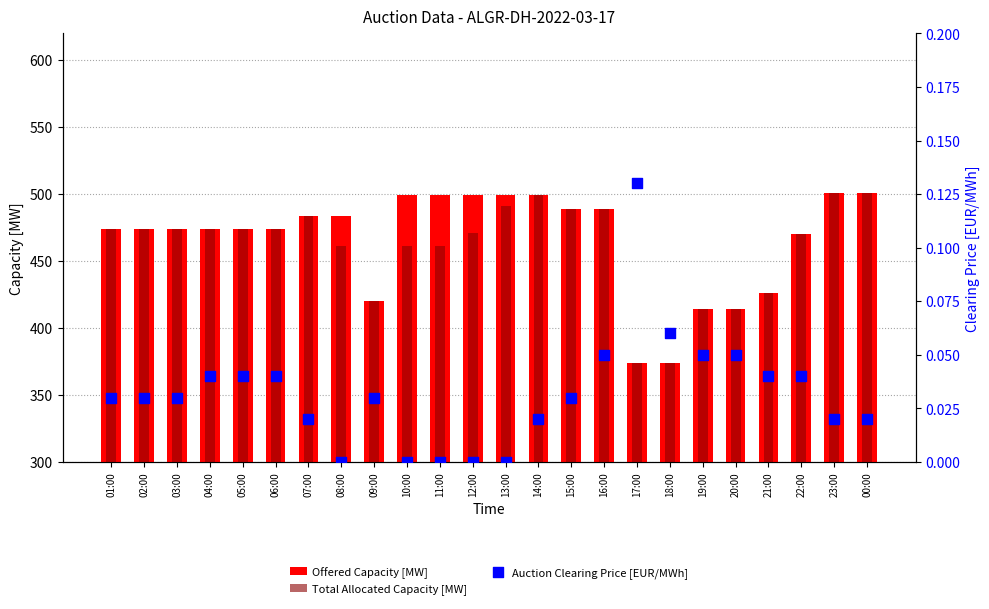

What are all the series names shown in the legend?

Offered Capacity [MW], Total Allocated Capacity [MW], Auction Clearing Price [EUR/MWh]